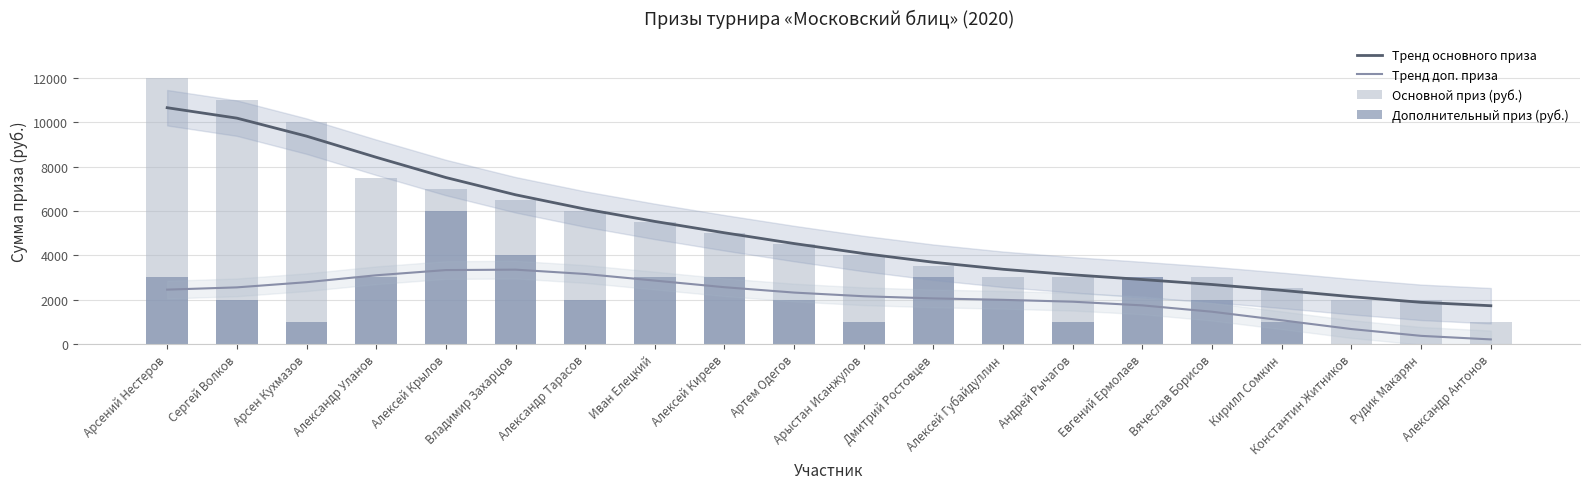

Reading left to right, transcribe all the data shown in this chart.

Тренд основного приза: Арсений Нестеров=10659	Сергей Волков=10189	Арсен Кухмазов=9376	Александр Уланов=8422	Алексей Крылов=7508	Владимир Захарцов=6729	Александр Тарасов=6083	Иван Елецкий=5526	Алексей Киреев=5013	Артем Одегов=4527	Арыстан Исанжулов=4076	Дмитрий Ростовцев=3683	Алексей Губайдуллин=3365	Андрей Рычагов=3116	Евгений Ермолаев=2903	Вячеслав Борисов=2678	Кирилл Сомкин=2415	Константин Житников=2129	Рудик Макарян=1874	Александр Антонов=1720
Тренд доп. приза: Арсений Нестеров=2447	Сергей Волков=2549	Арсен Кухмазов=2782	Александр Уланов=3095	Алексей Крылов=3330	Владимир Захарцов=3349	Александр Тарасов=3154	Иван Елецкий=2855	Алексей Киреев=2556	Артем Одегов=2314	Арыстан Исанжулов=2148	Дмитрий Ростовцев=2051	Алексей Губайдуллин=1986	Андрей Рычагов=1902	Евгений Ермолаев=1736	Вячеслав Борисов=1449	Кирилл Сомкин=1063	Константин Житников=667	Рудик Макарян=360	Александр Антонов=200
Основной приз (руб.): Арсений Нестеров=12000	Сергей Волков=11000	Арсен Кухмазов=10000	Александр Уланов=7500	Алексей Крылов=7000	Владимир Захарцов=6500	Александр Тарасов=6000	Иван Елецкий=5500	Алексей Киреев=5000	Артем Одегов=4500	Арыстан Исанжулов=4000	Дмитрий Ростовцев=3500	Алексей Губайдуллин=3000	Андрей Рычагов=3000	Евгений Ермолаев=3000	Вячеслав Борисов=3000	Кирилл Сомкин=2500	Константин Житников=2000	Рудик Макарян=2000	Александр Антонов=1000
Дополнительный приз (руб.): Арсений Нестеров=3000	Сергей Волков=2000	Арсен Кухмазов=1000	Александр Уланов=3000	Алексей Крылов=6000	Владимир Захарцов=4000	Александр Тарасов=2000	Иван Елецкий=3000	Алексей Киреев=3000	Артем Одегов=2000	Арыстан Исанжулов=1000	Дмитрий Ростовцев=3000	Алексей Губайдуллин=2000	Андрей Рычагов=1000	Евгений Ермолаев=3000	Вячеслав Борисов=2000	Кирилл Сомкин=1000	Константин Житников=0	Рудик Макарян=0	Александр Антонов=0